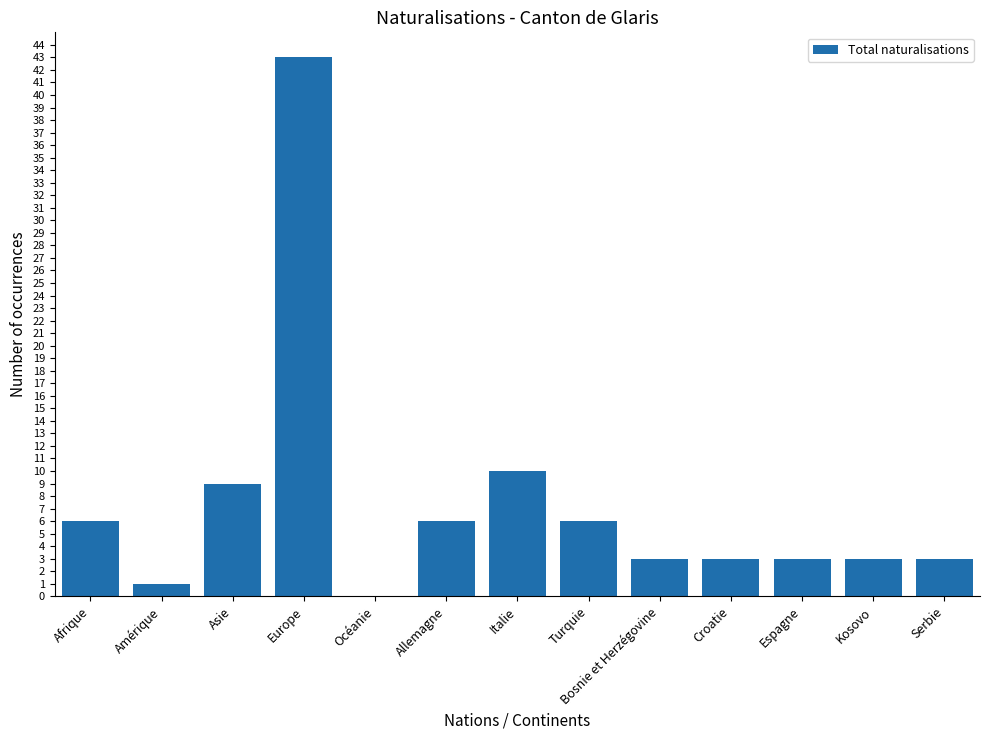

Does the chart contain stacked bars?

No